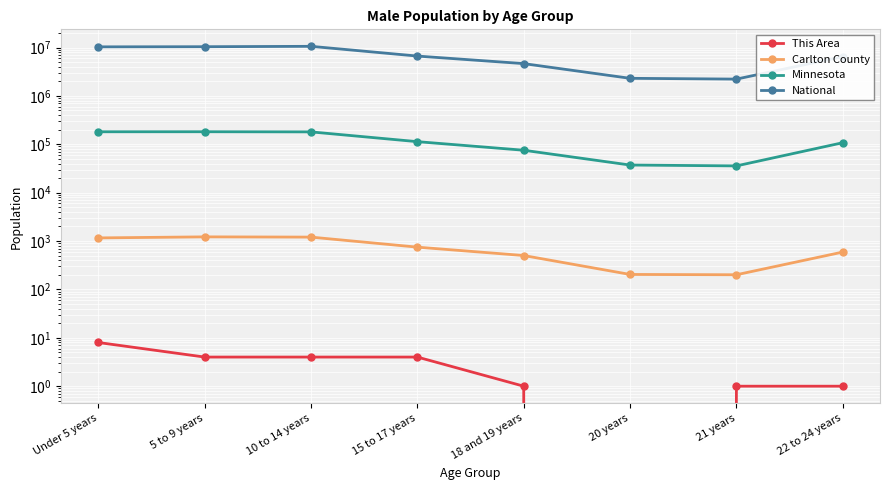

Between 18 and 19 years and Under 5 years, which is larger?

Under 5 years